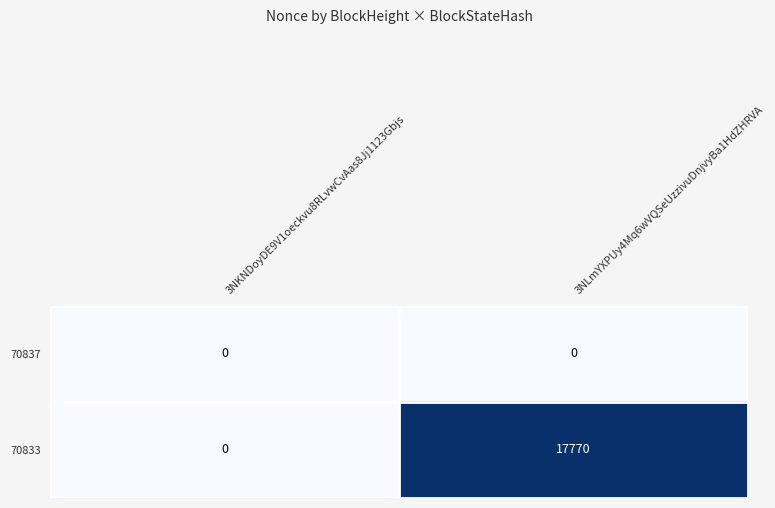

What is the difference between the highest and lowest values at 3NLmYXPUy4Mq6wVQSeUzzivuDnjvyBa1HdZHRVA?

17770